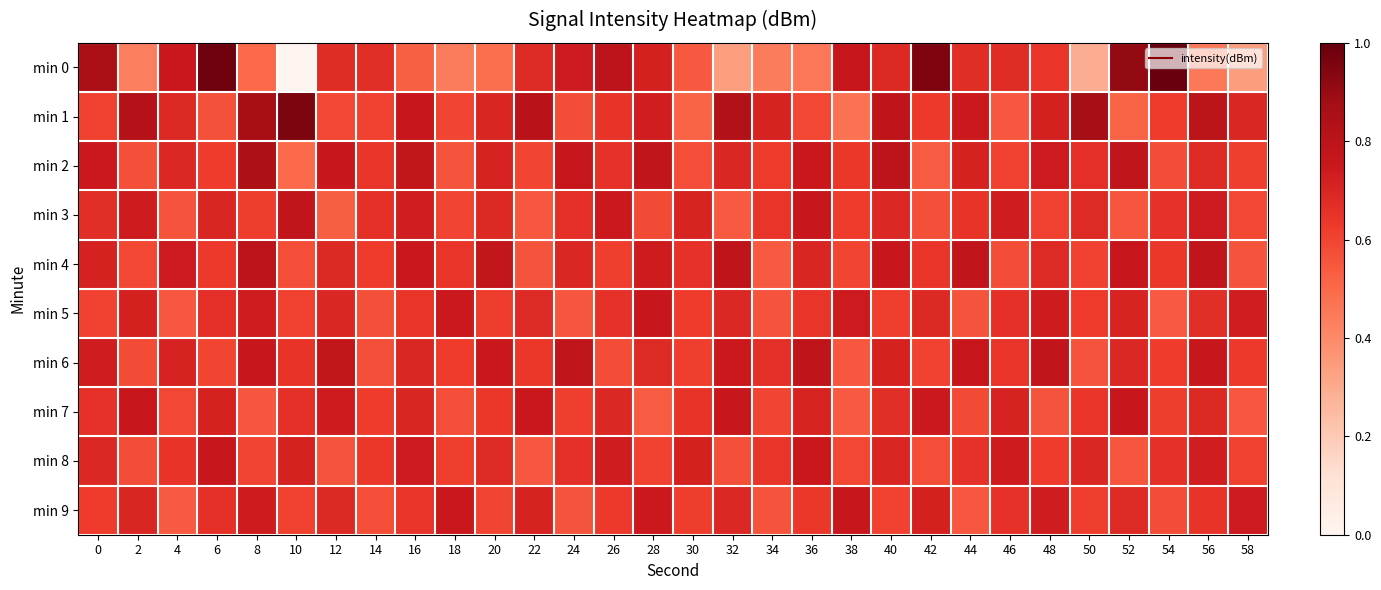

At which category does the chart reach its minimum across all series?

10